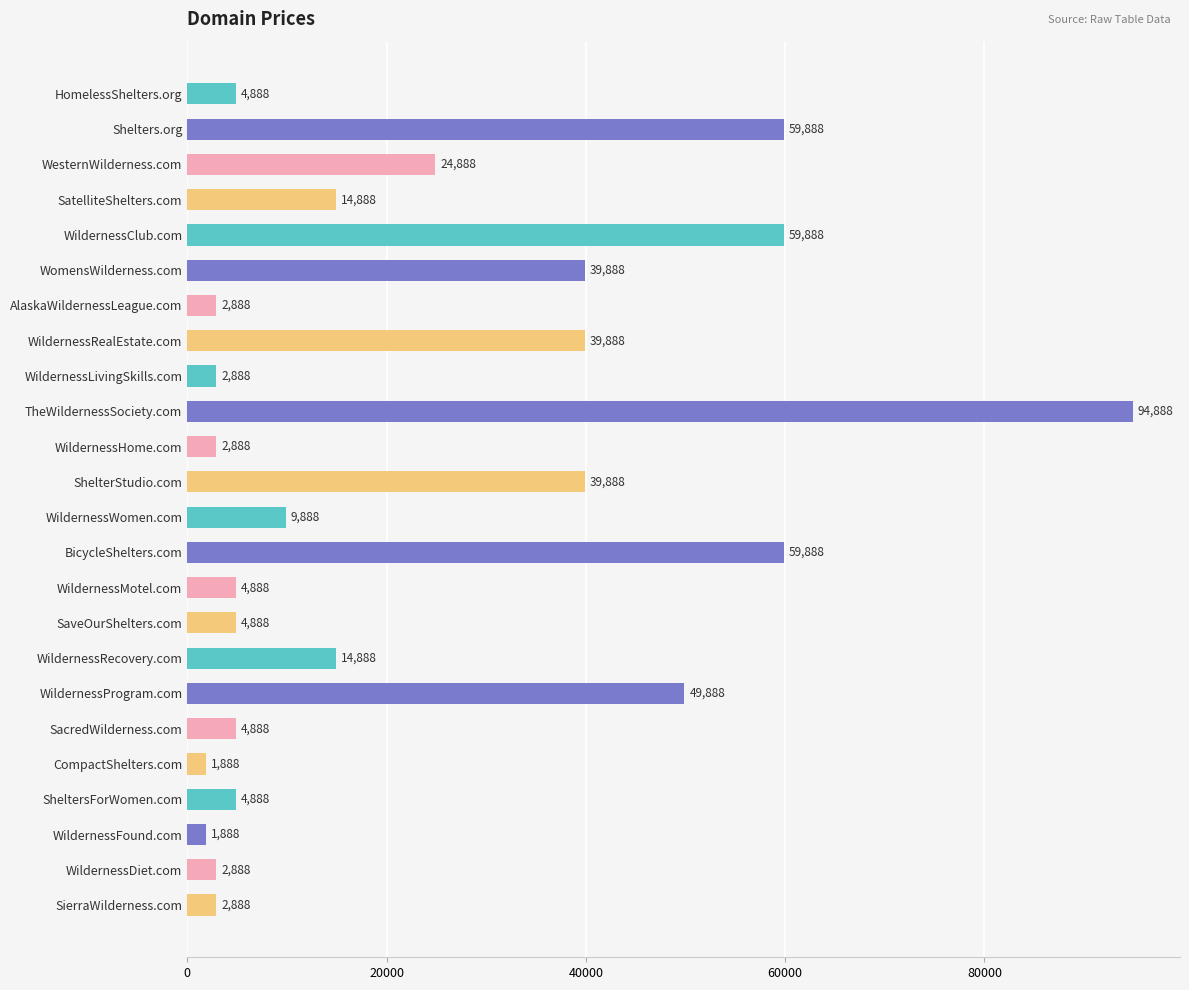

What position from the bottom is WildernessHome.com?

14